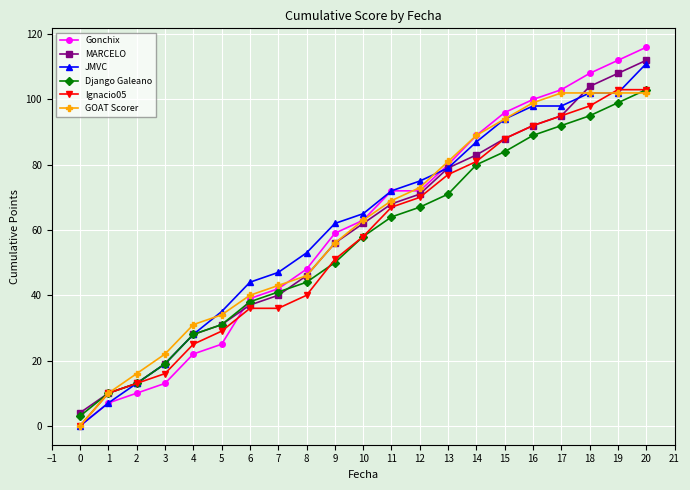

At which label does JMVC reach its minimum?

0